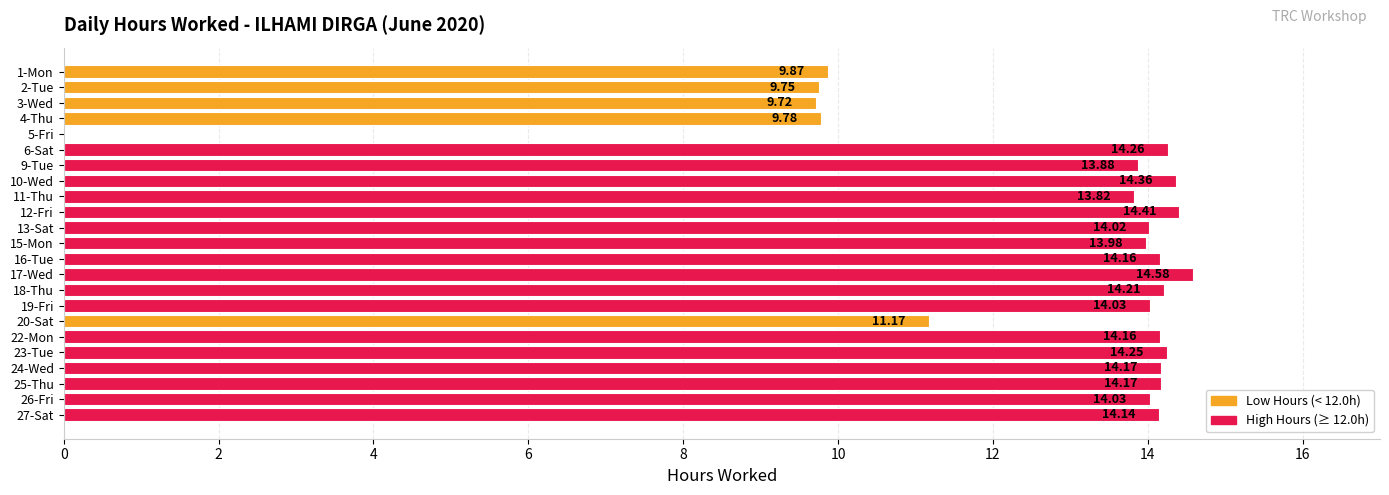

What is the sum of all values?

290.9